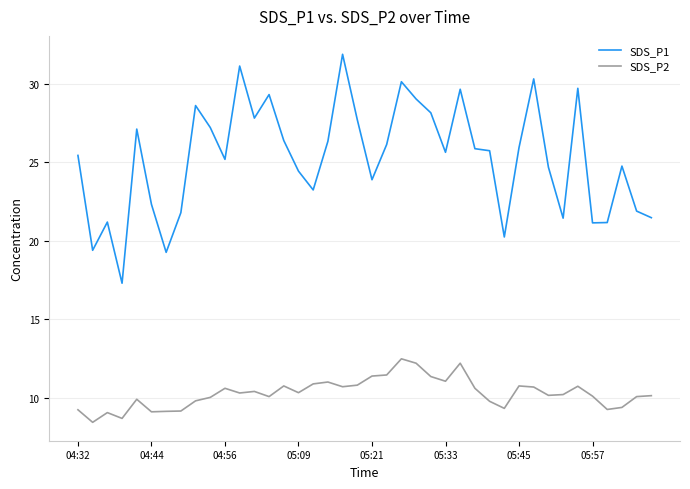

How many lines are shown in the chart?

2